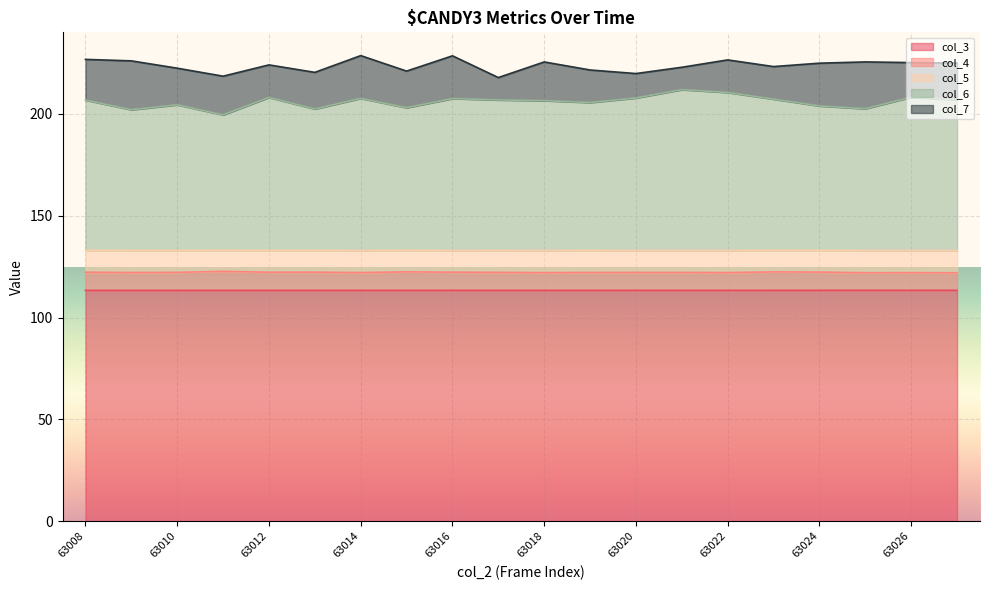

Rank the categories by col_3 value from highest to lowest.

63027, 63026, 63025, 63024, 63023, 63022, 63021, 63020, 63019, 63018, 63017, 63016, 63015, 63014, 63013, 63012, 63011, 63010, 63009, 63008